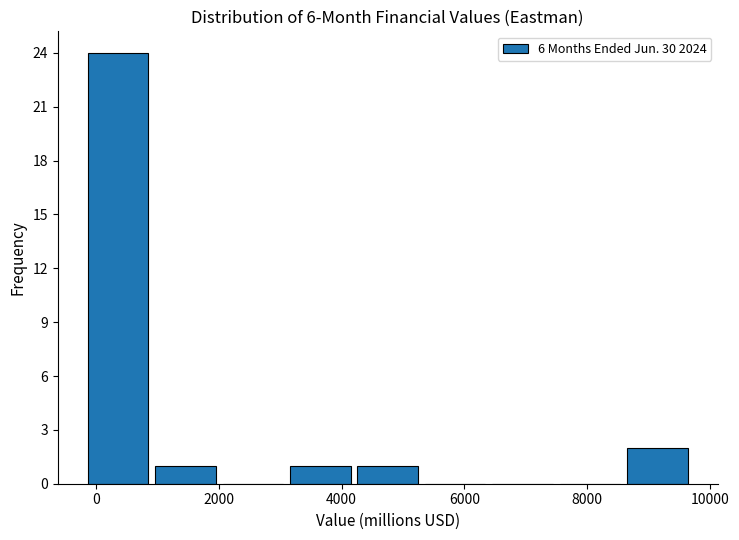

Which range on the x-axis has the tallest bar?

-200 to 1000